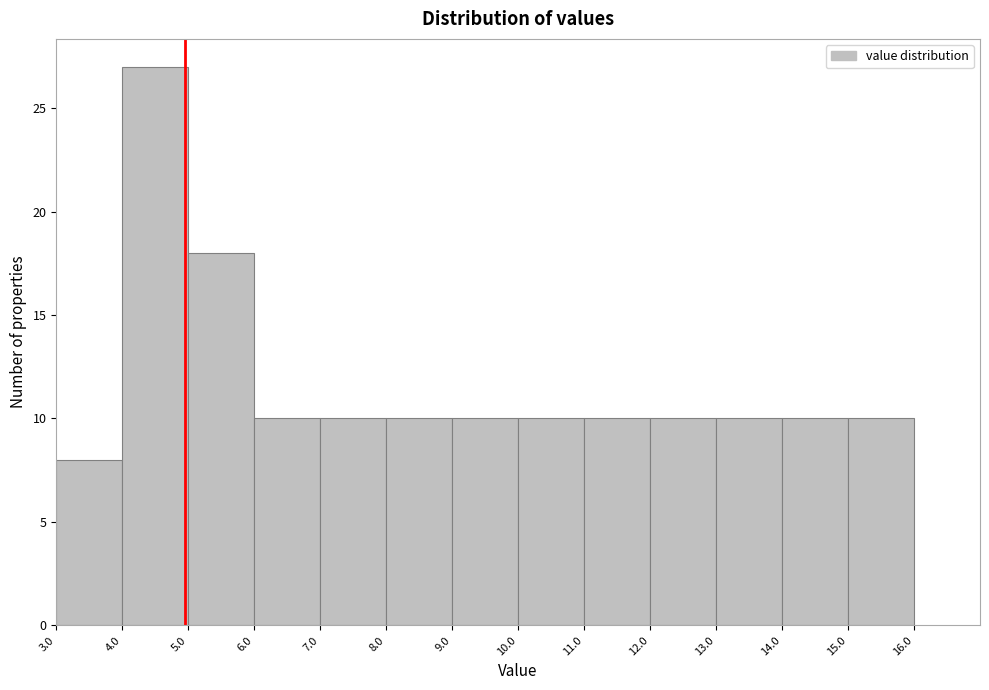

Which range on the x-axis has the tallest bar?

4.0 to 5.0